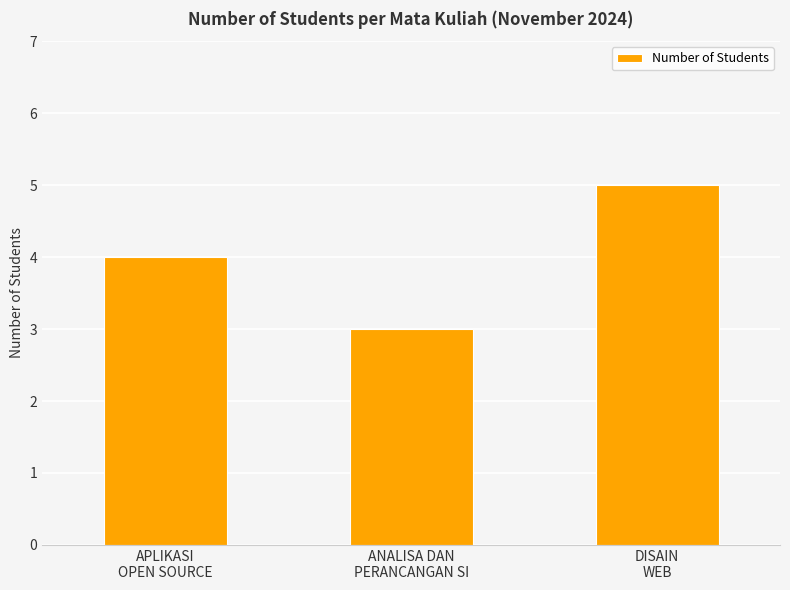

What position from the left is APLIKASI
OPEN SOURCE?

1